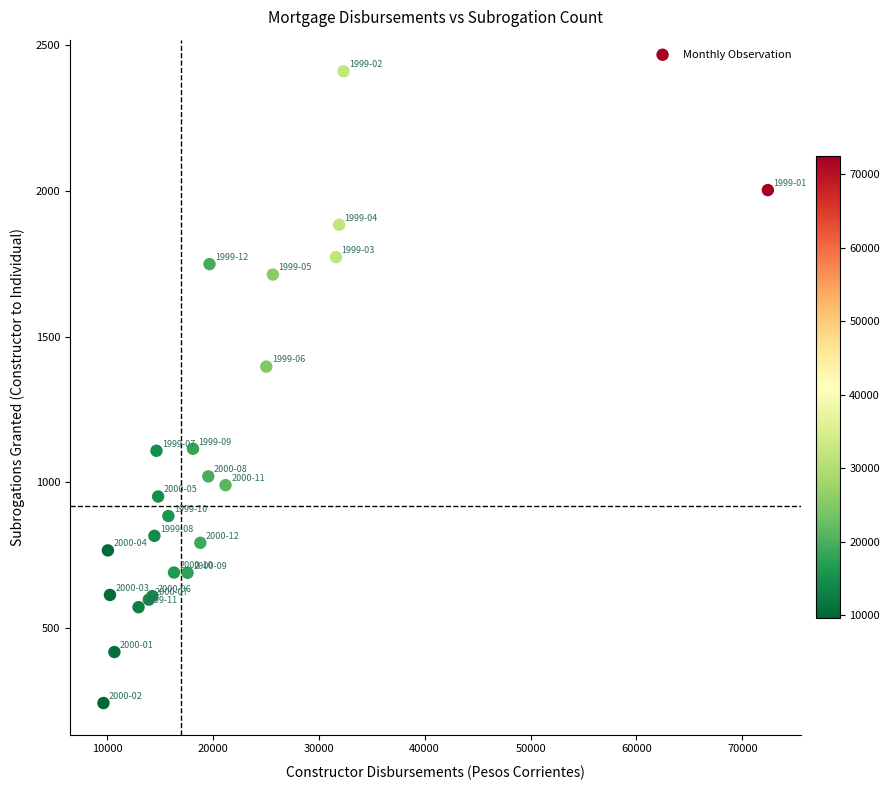

What Y value in the scatter plot is closest to 1326?

1397